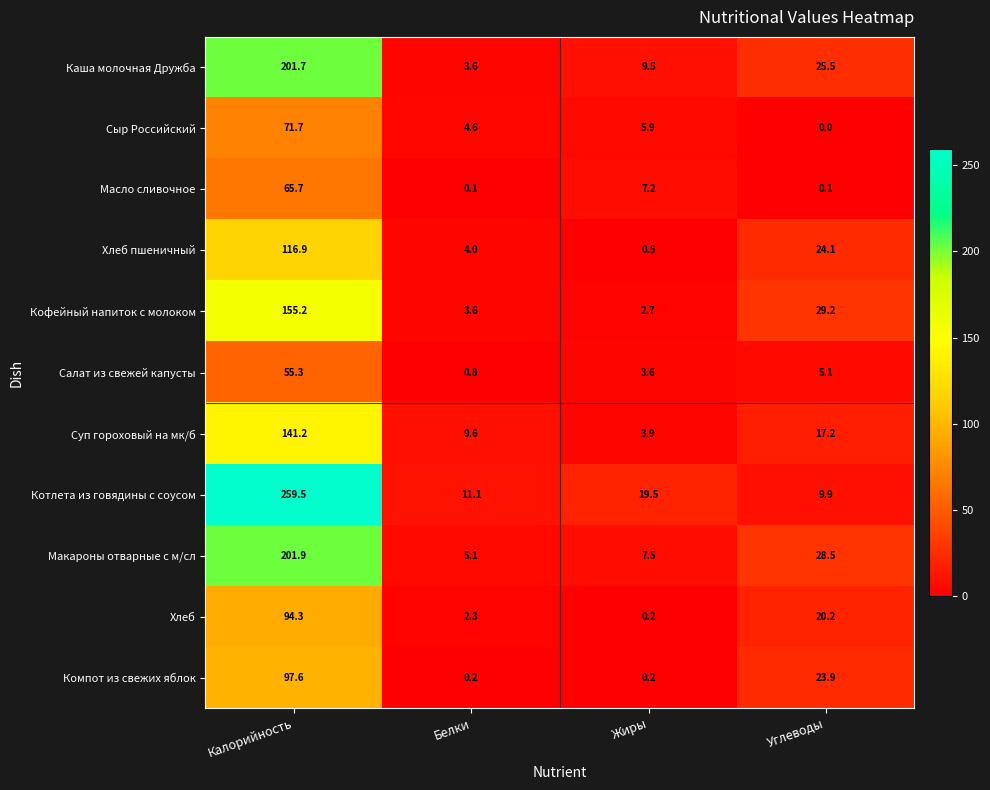

Which category has the lowest value across all series?

Углеводы